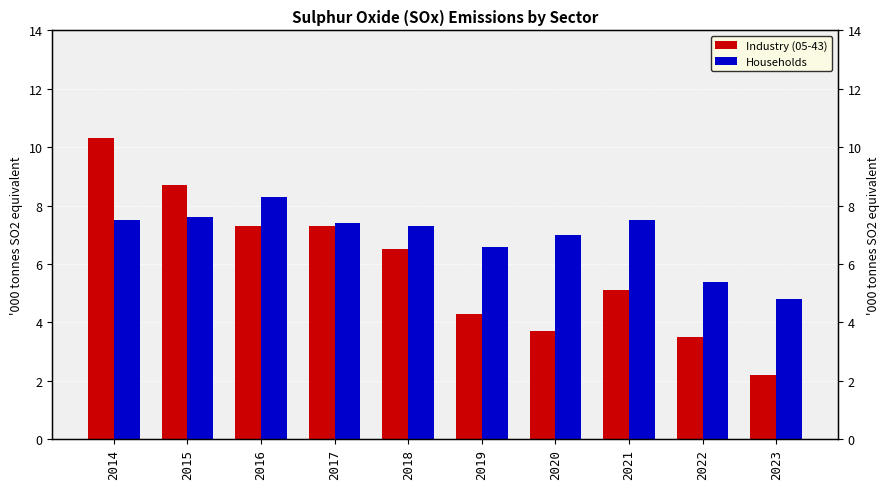

What is the sum of the Industry (05-43) values at 2023 and 2021?

7.3